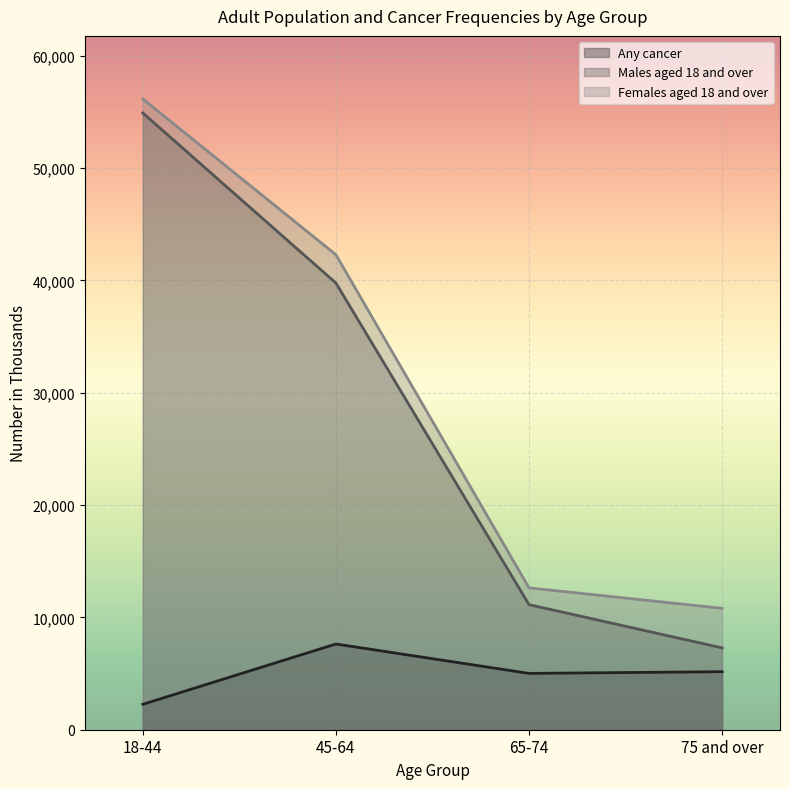

What is the total value across all series at 75 and over?

23254